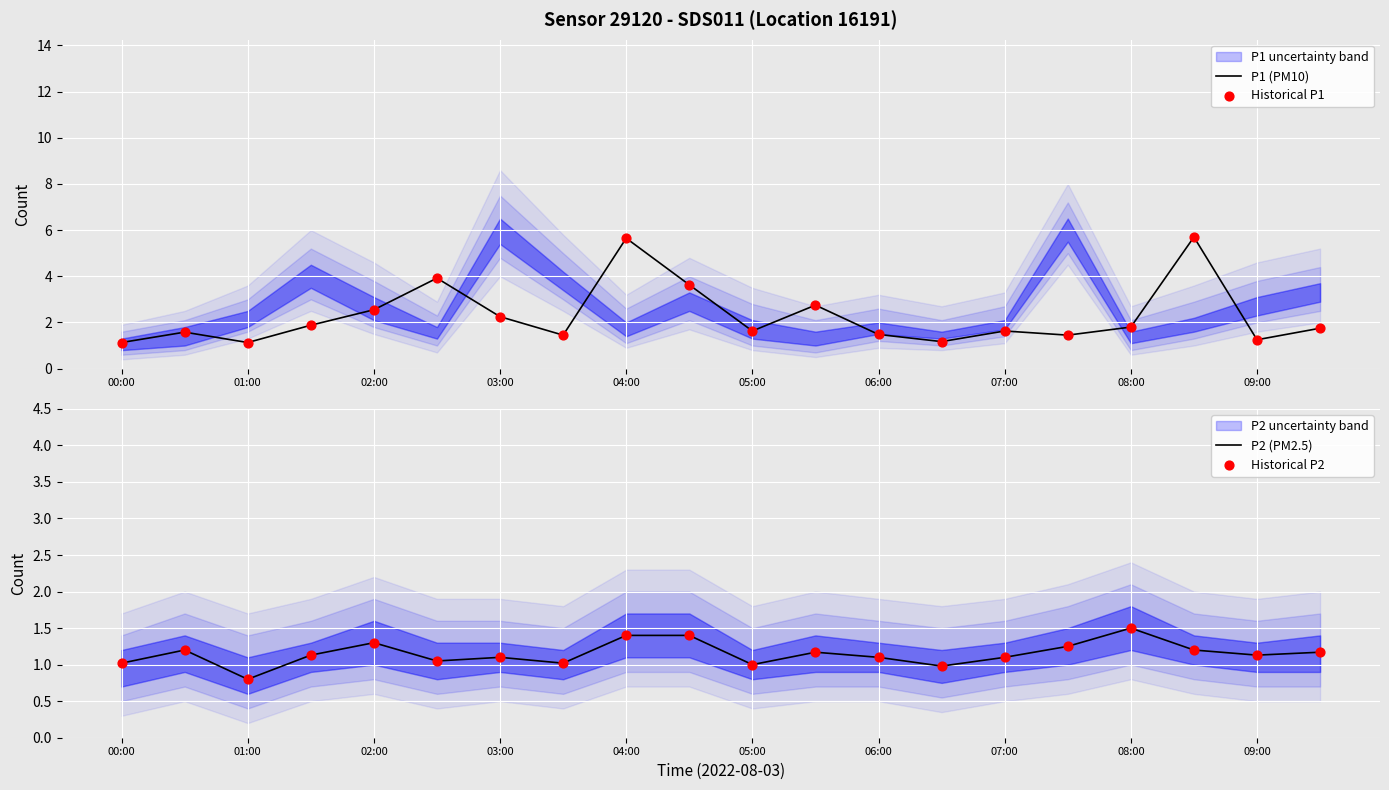

The value of P1 (PM10) at 07:00 is 2.7. True or false?

False